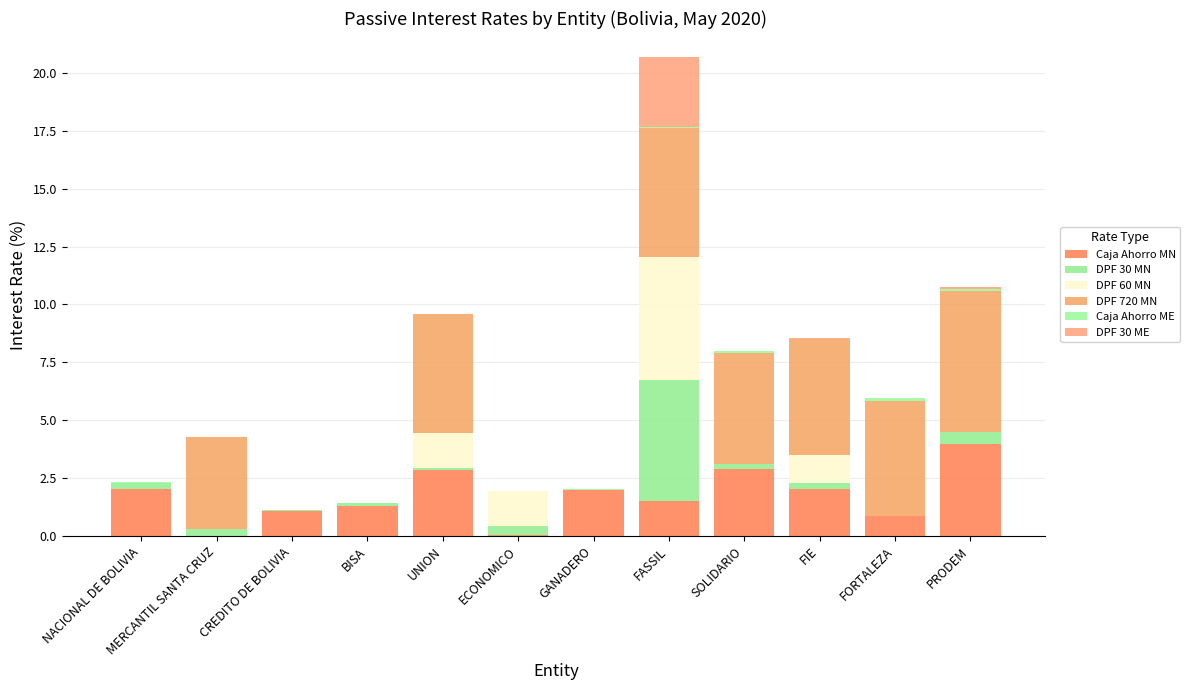

Which series has the widest spread of values?

DPF 720 MN